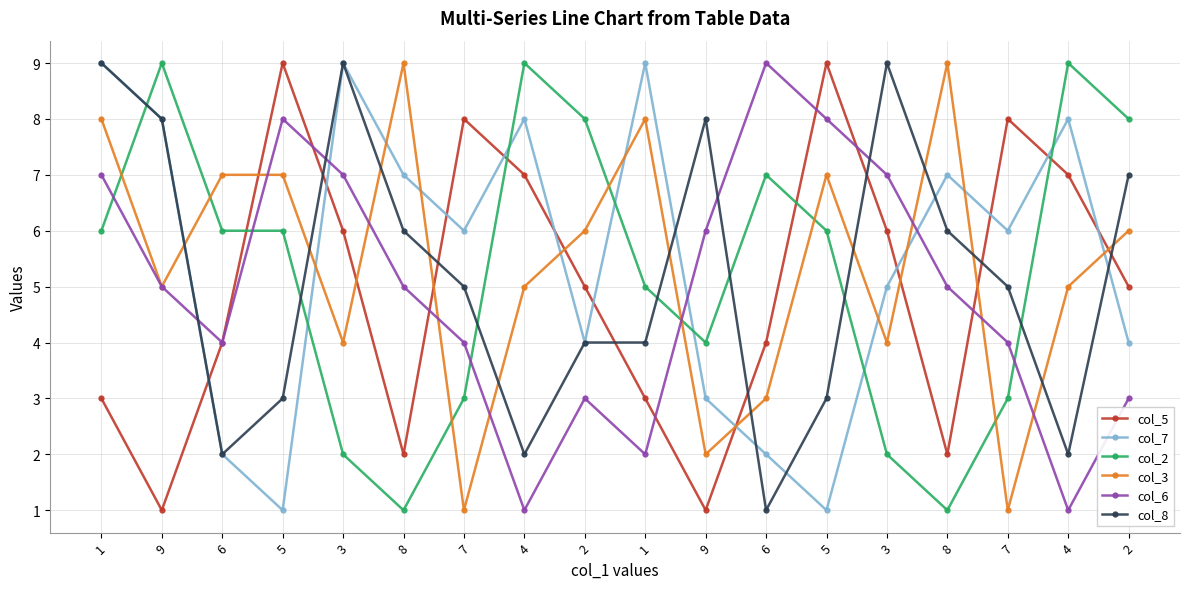

What is the value of the col_7 point at the 5th from the left?

9